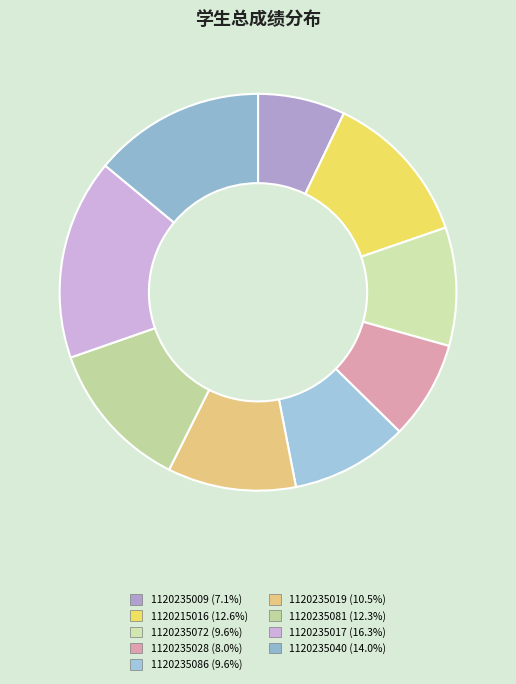

Count the number of slices in the pie.

9